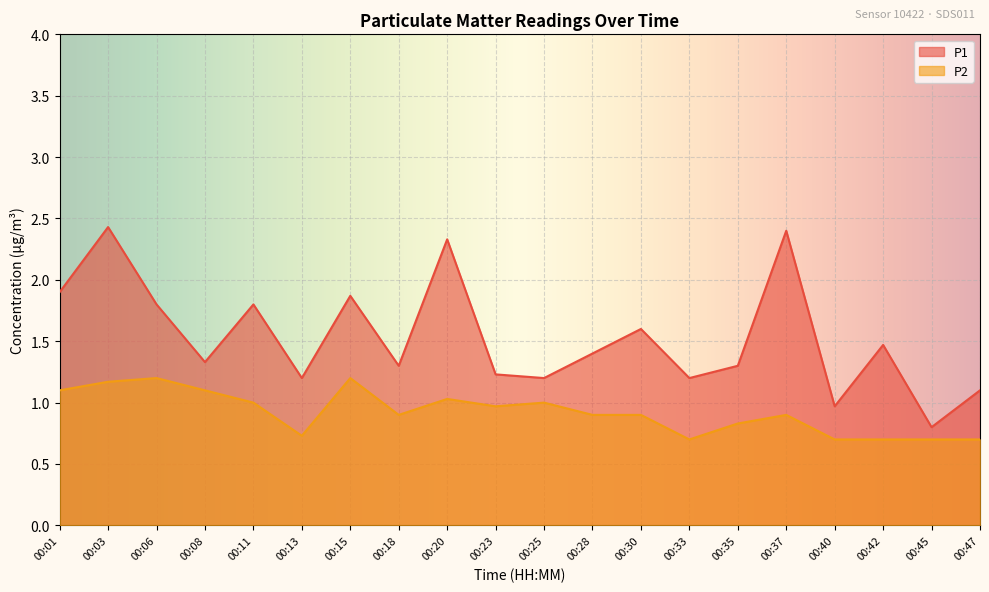

List the series in order of their overall mean, lowest first.

P2, P1